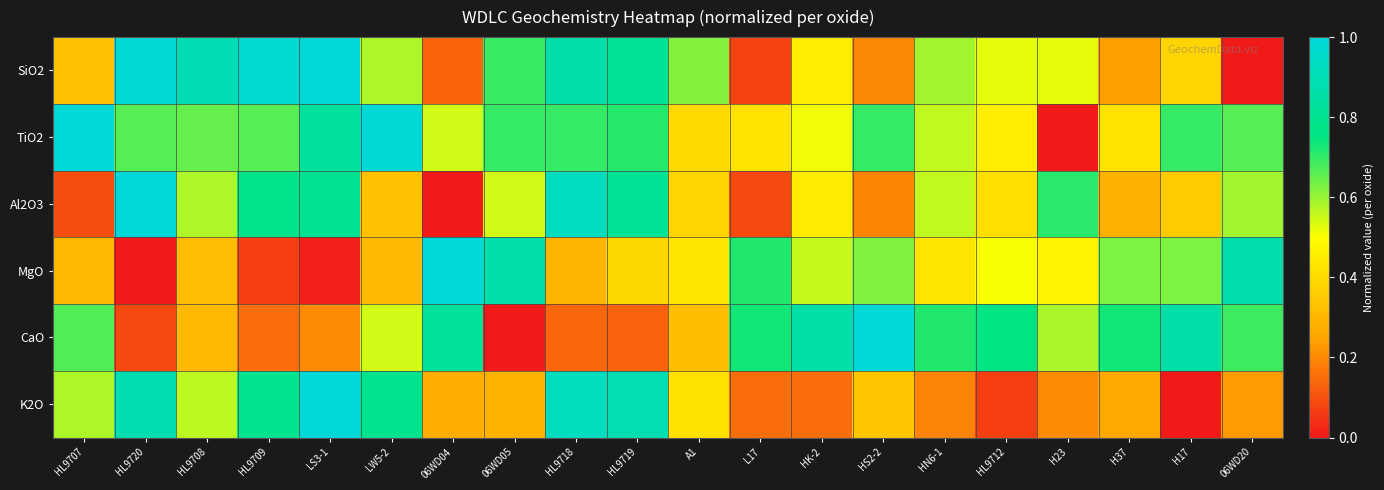

At how many categories does at least one series exceed 0?

20